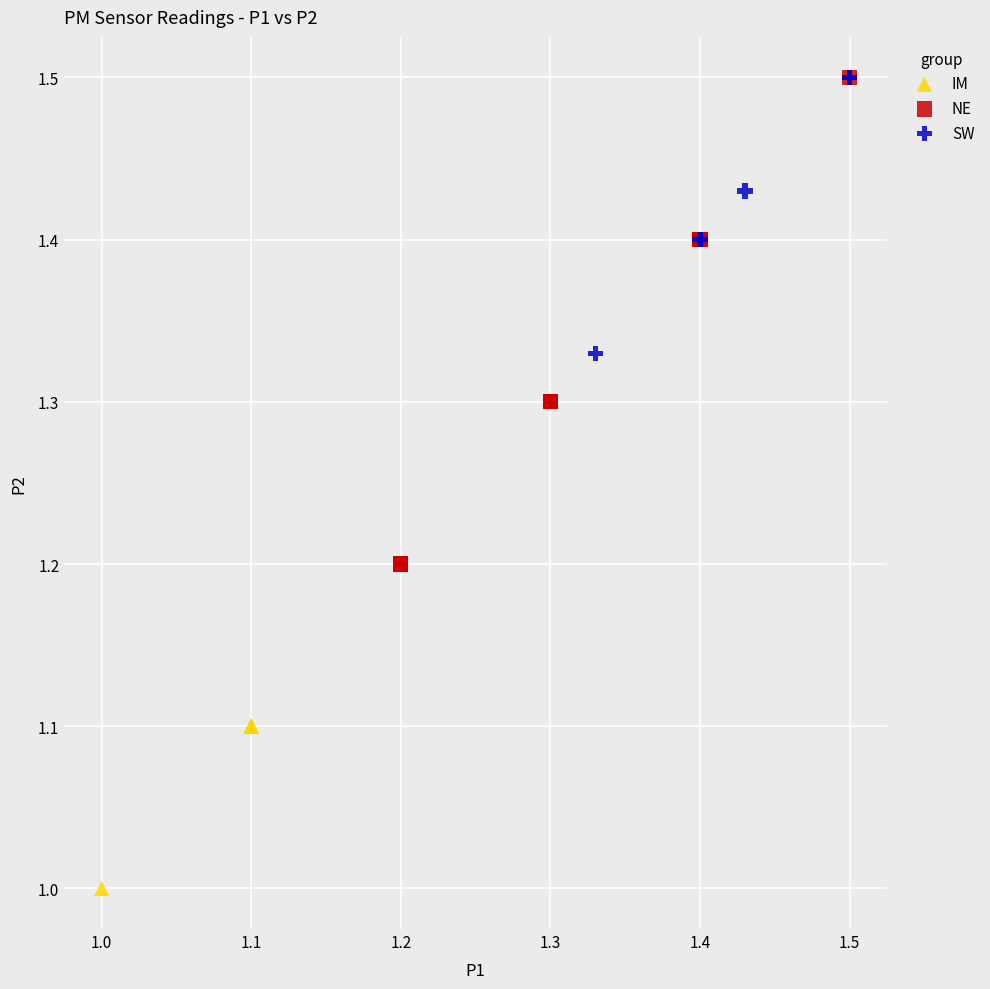

Which series has the largest Y range (max minus min)?

NE